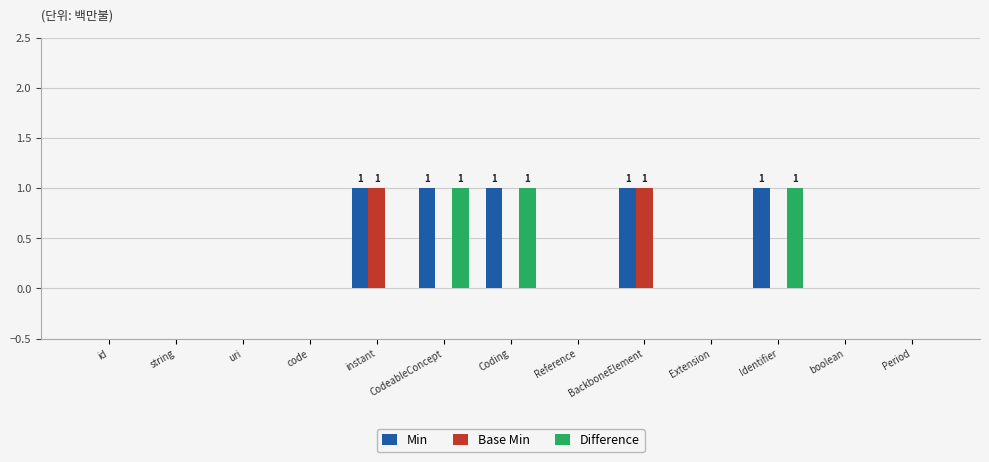

Are the bars grouped side by side (vs. stacked)?

Yes